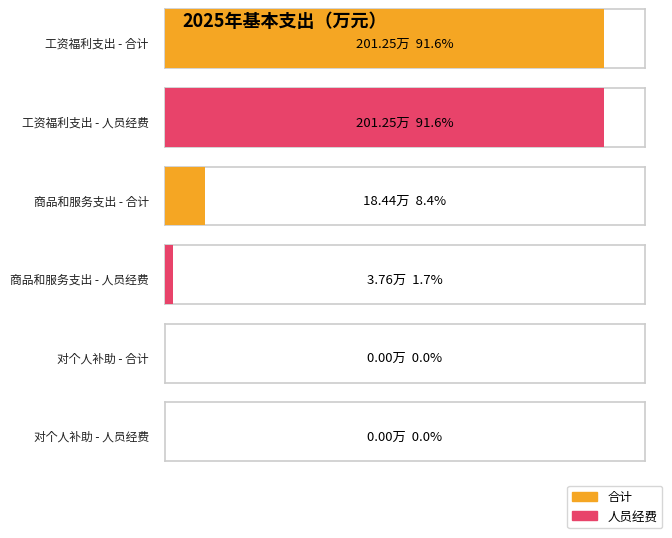

At how many categories does at least one series exceed 175?

1